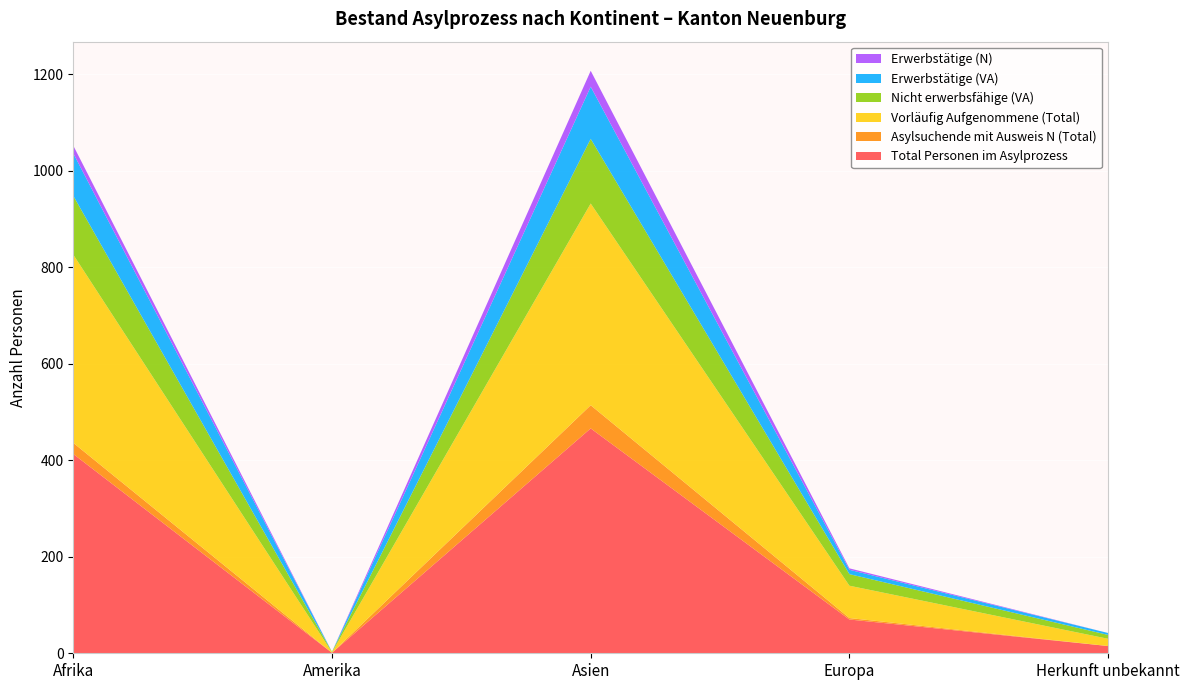

Reading left to right, list all the values displayed in this chart.

Total Personen im Asylprozess: Afrika=413	Amerika=1	Asien=466	Europa=70	Herkunft unbekannt=15
Asylsuchende mit Ausweis N (Total): Afrika=23	Amerika=0	Asien=48	Europa=3	Herkunft unbekannt=0
Vorläufig Aufgenommene (Total): Afrika=390	Amerika=1	Asien=418	Europa=67	Herkunft unbekannt=15
Nicht erwerbsfähige (VA): Afrika=122	Amerika=1	Asien=134	Europa=24	Herkunft unbekannt=8
Erwerbstätige (VA): Afrika=88	Amerika=0	Asien=108	Europa=9	Herkunft unbekannt=4
Erwerbstätige (N): Afrika=16	Amerika=0	Asien=33	Europa=3	Herkunft unbekannt=0